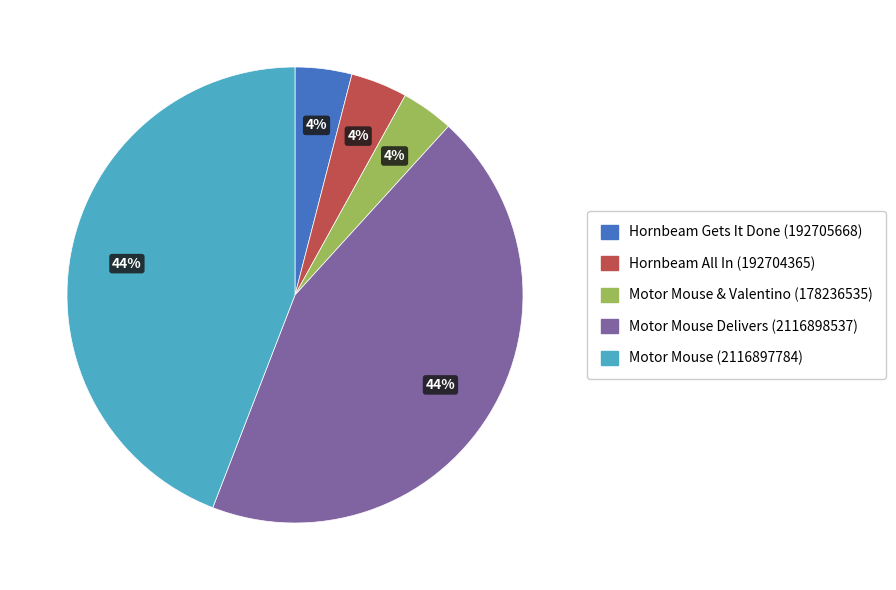

True or false: Motor Mouse & Valentino (178236535) accounts for 11% of the total.

False